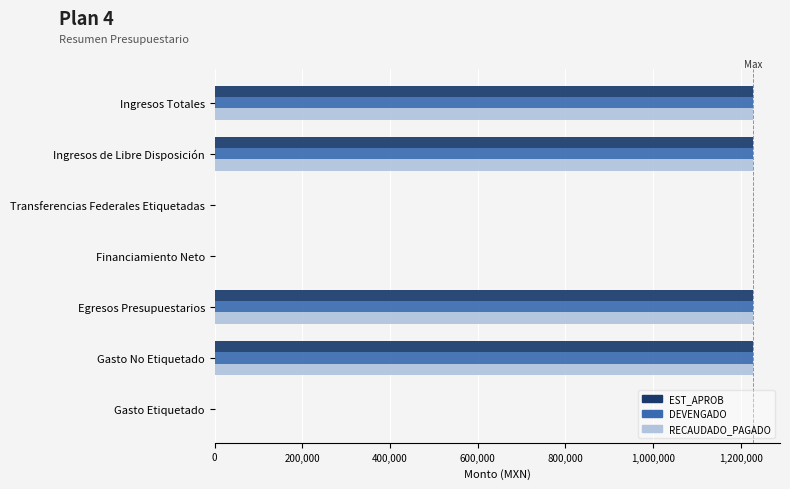

What is the highest value of the RECAUDADO_PAGADO series?

1227800